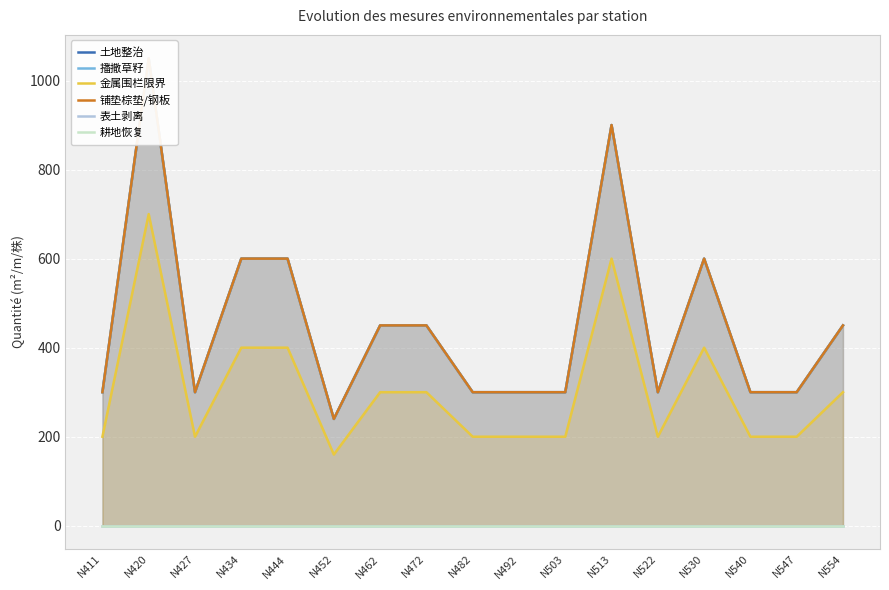

How many categories are shown in the chart?

17